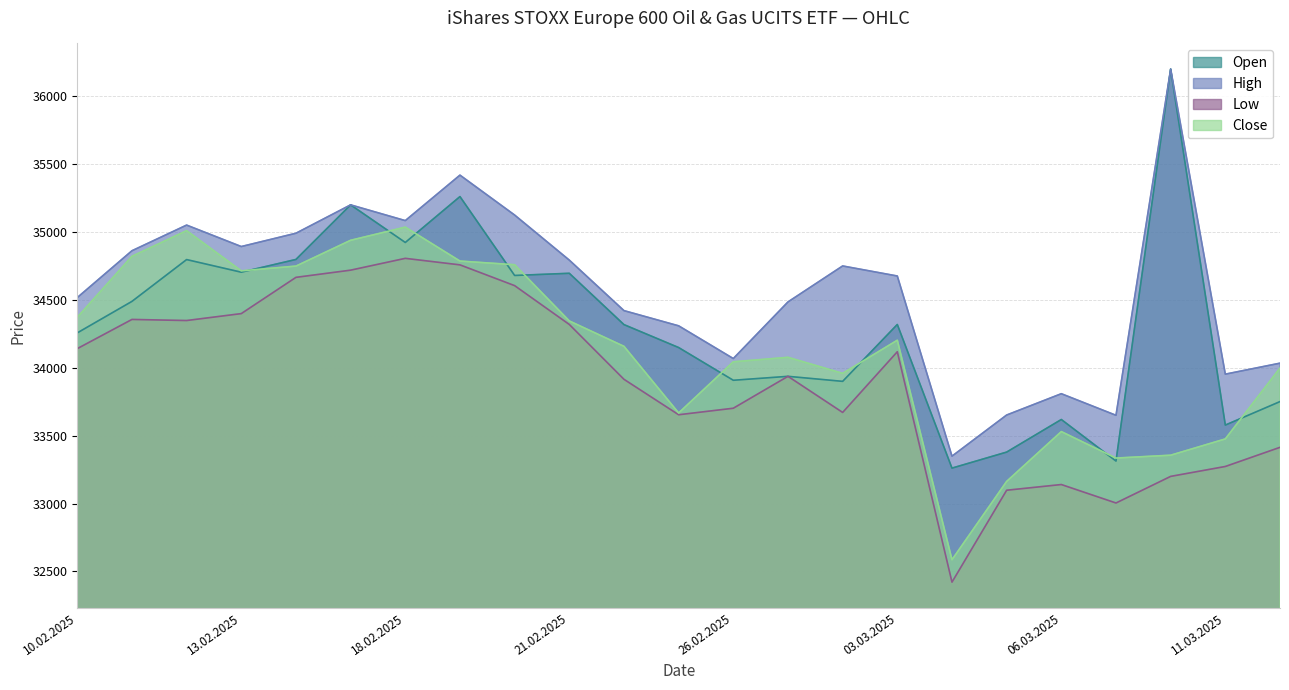

Count the number of data series in this chart.

4